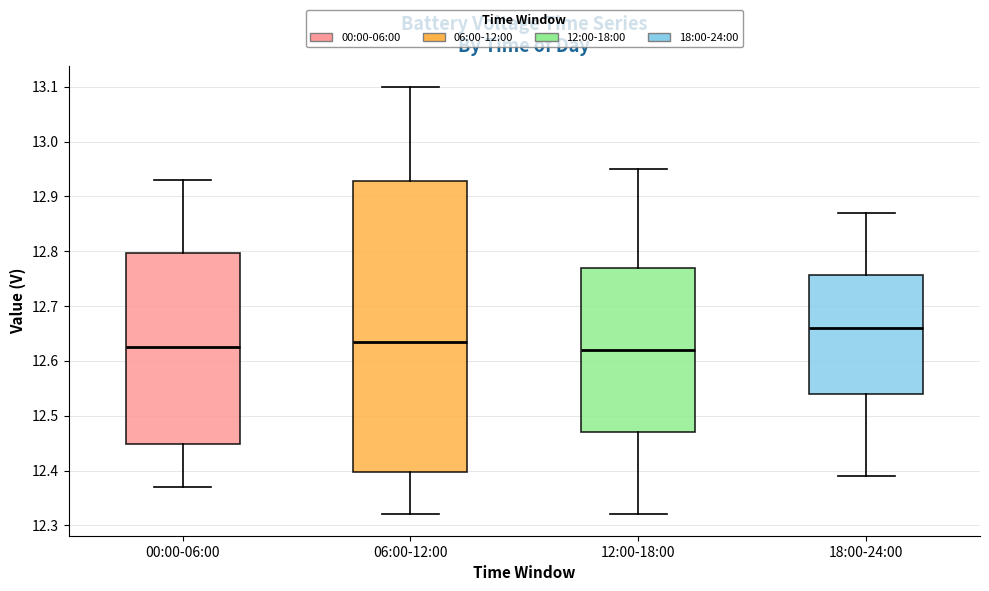

Reading left to right, transcribe this box plot: for each box, give where its median line is, the range the box spans, and where its two whiskers end, as read against the y-axis. The values are not printed on the chart, so give them approximately, as read against the axis.

00:00-06:00: median 12.63, box 12.45 to 12.80, whiskers 12.37 to 12.93
06:00-12:00: median 12.64, box 12.40 to 12.93, whiskers 12.32 to 13.10
12:00-18:00: median 12.62, box 12.47 to 12.77, whiskers 12.32 to 12.95
18:00-24:00: median 12.66, box 12.54 to 12.76, whiskers 12.39 to 12.87